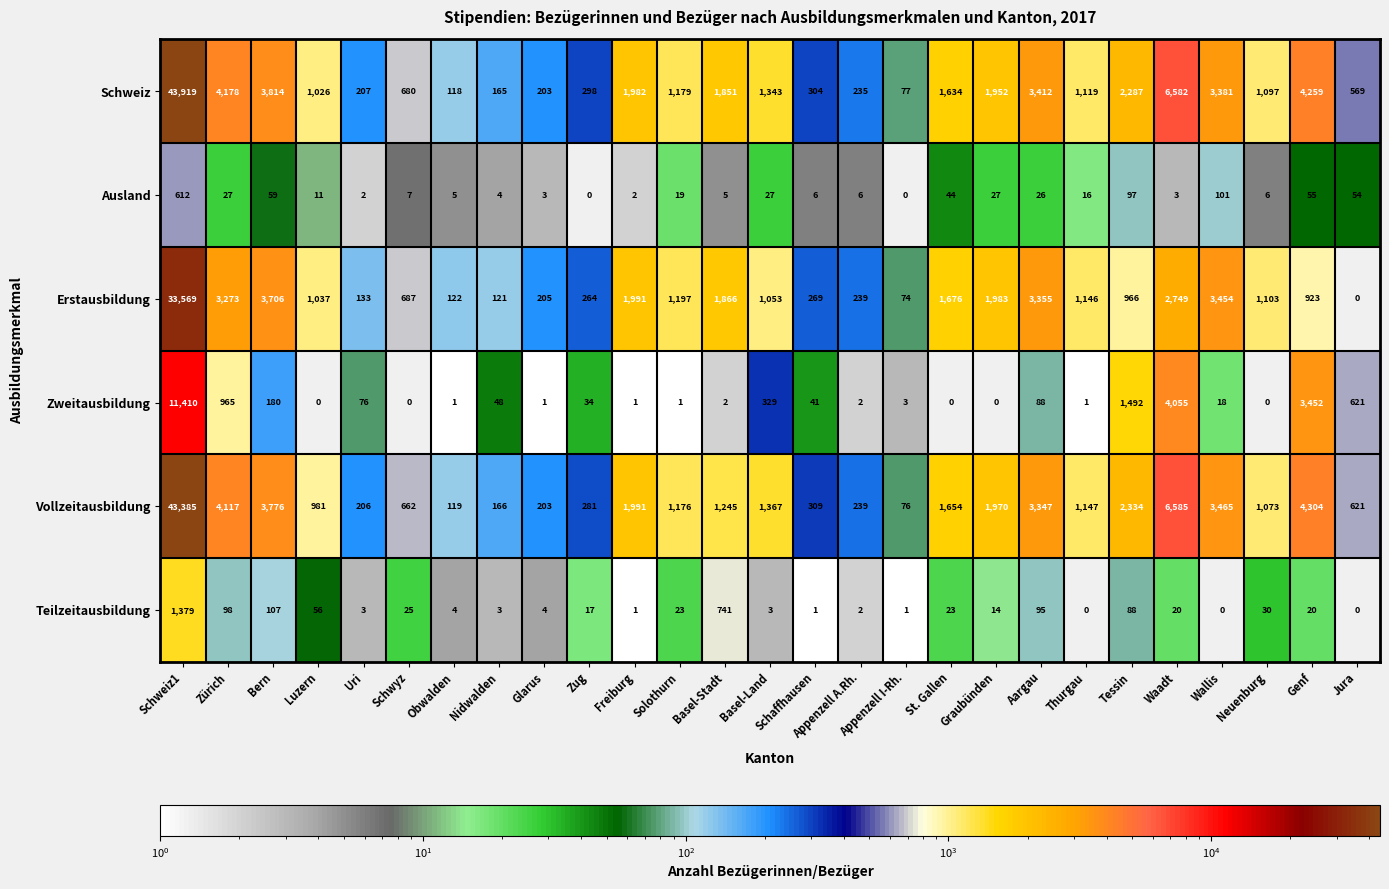

How many series are shown in this chart?

6